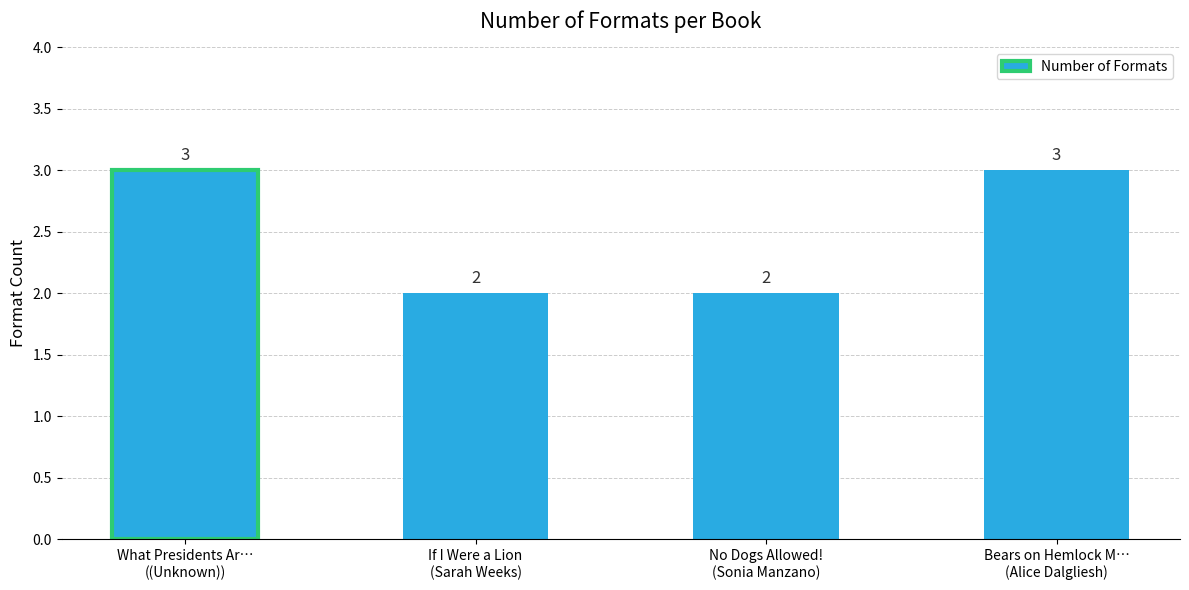

What is the label of the 4th bar from the right?

What Presidents Ar…
((Unknown))